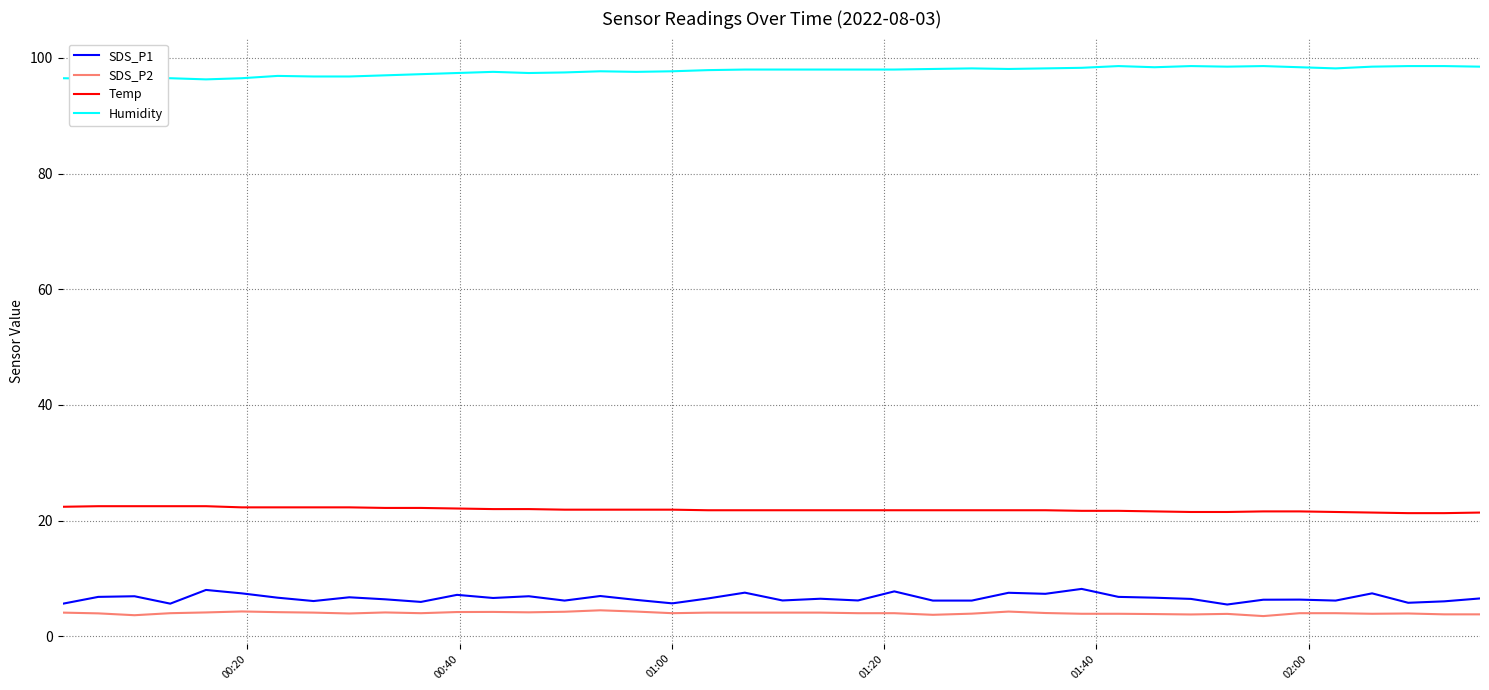

What is the difference between the maximum and minimum values in the SDS_P1 series?

2.7